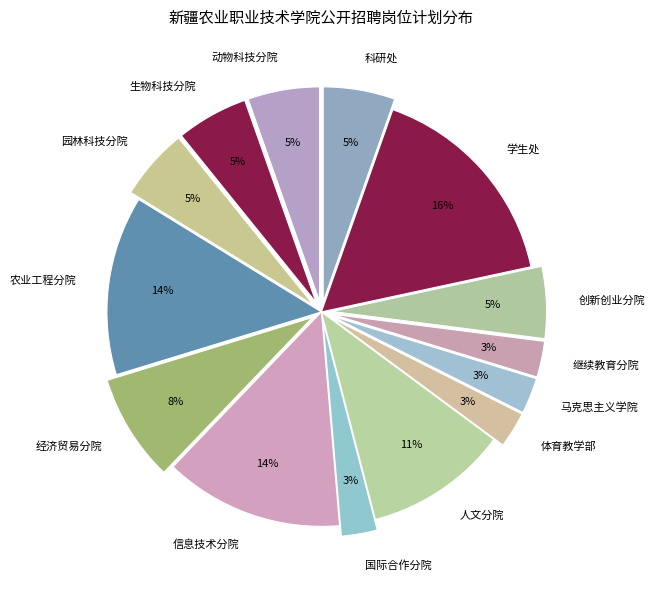

Which category has the biggest portion of the pie?

学生处